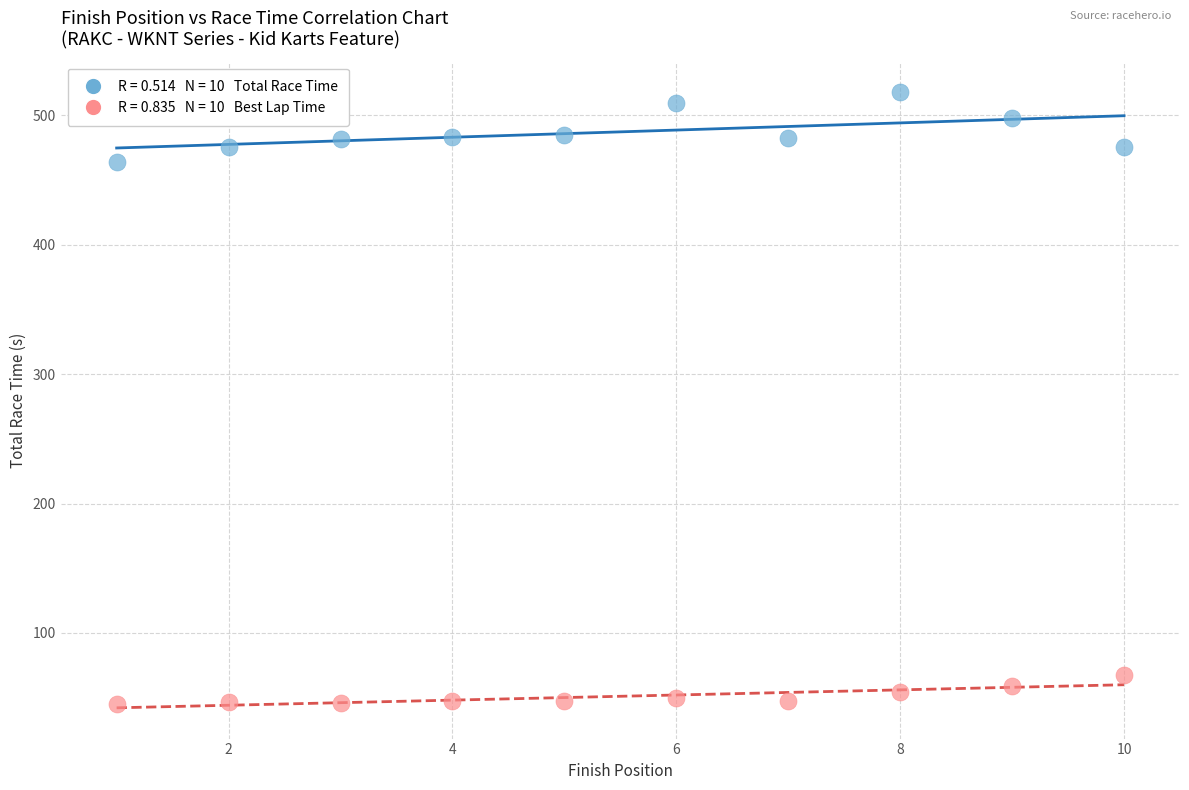

Across all series, what Y value is closest to 281?

464.2